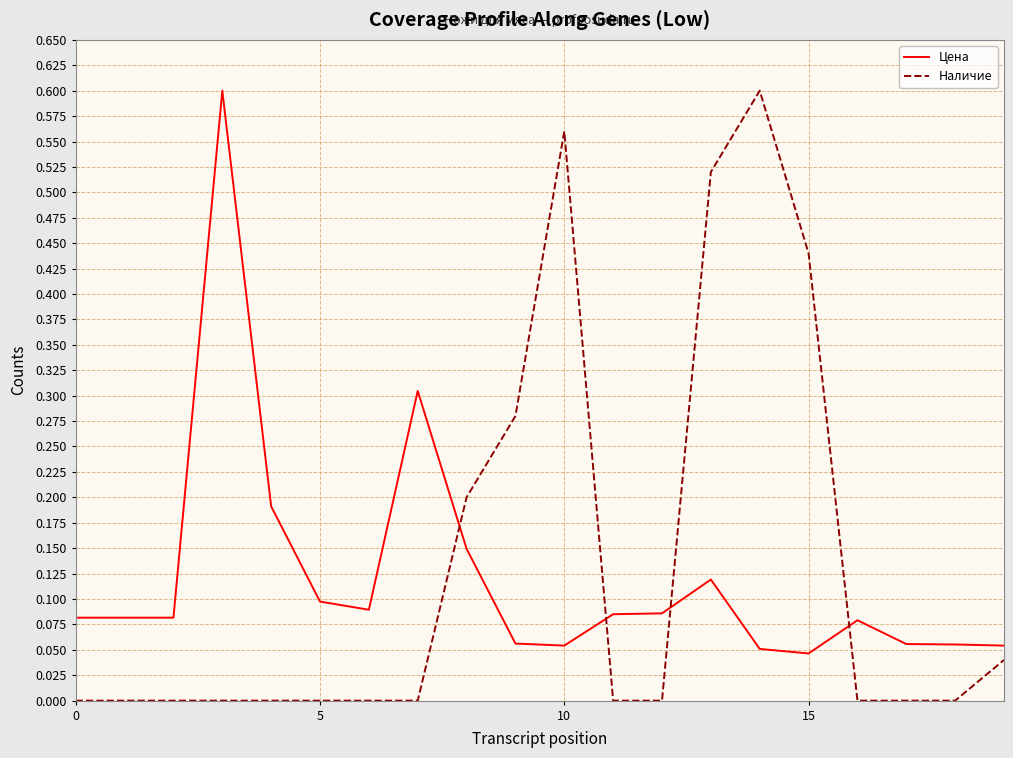

Does the chart display data point markers on the line(s)?

No